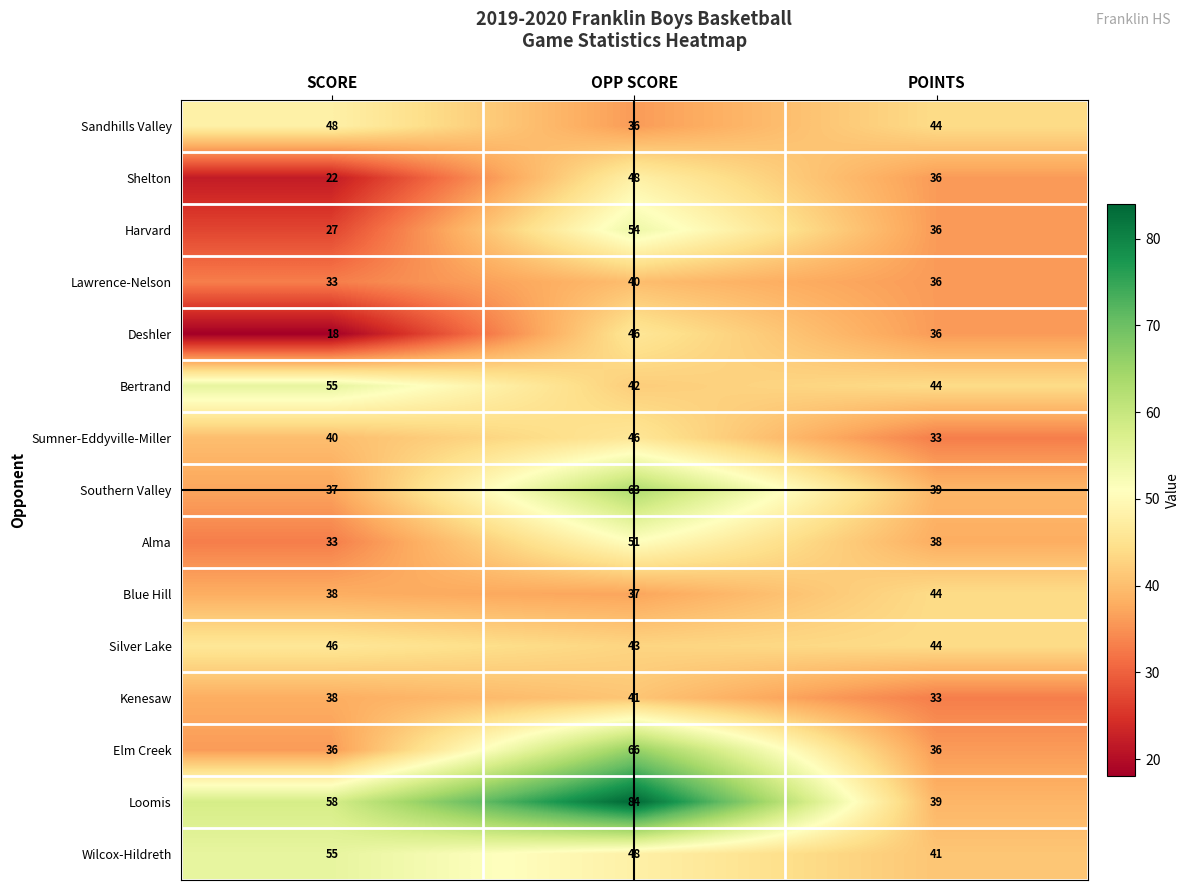

Count the number of data series in this chart.

15